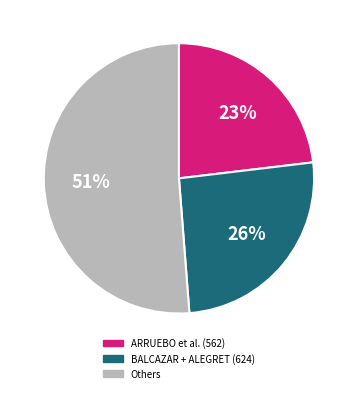

Is there any slice that represents more than half of the pie?

Yes